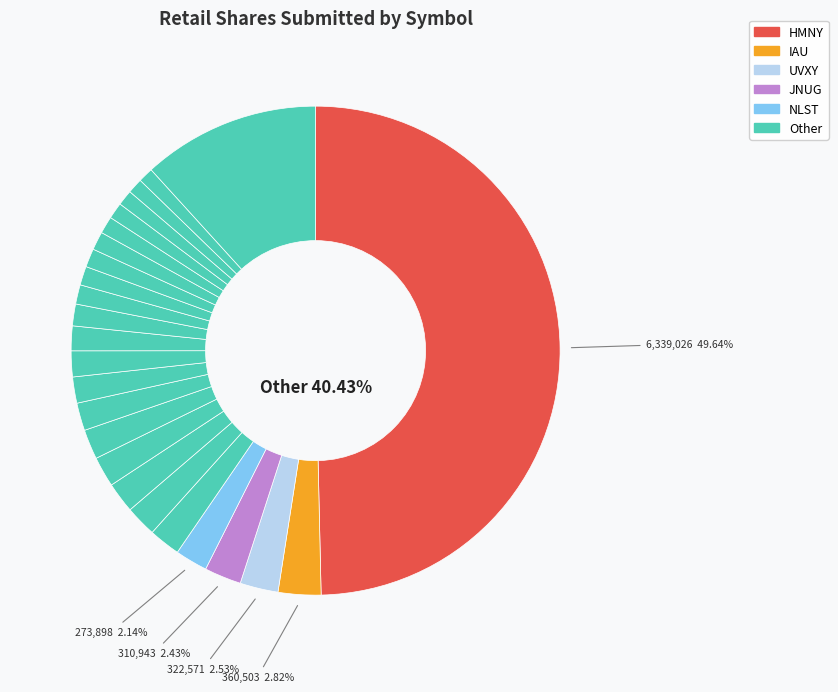

Do SVXY and TIK together represent more than half of the pie?

No